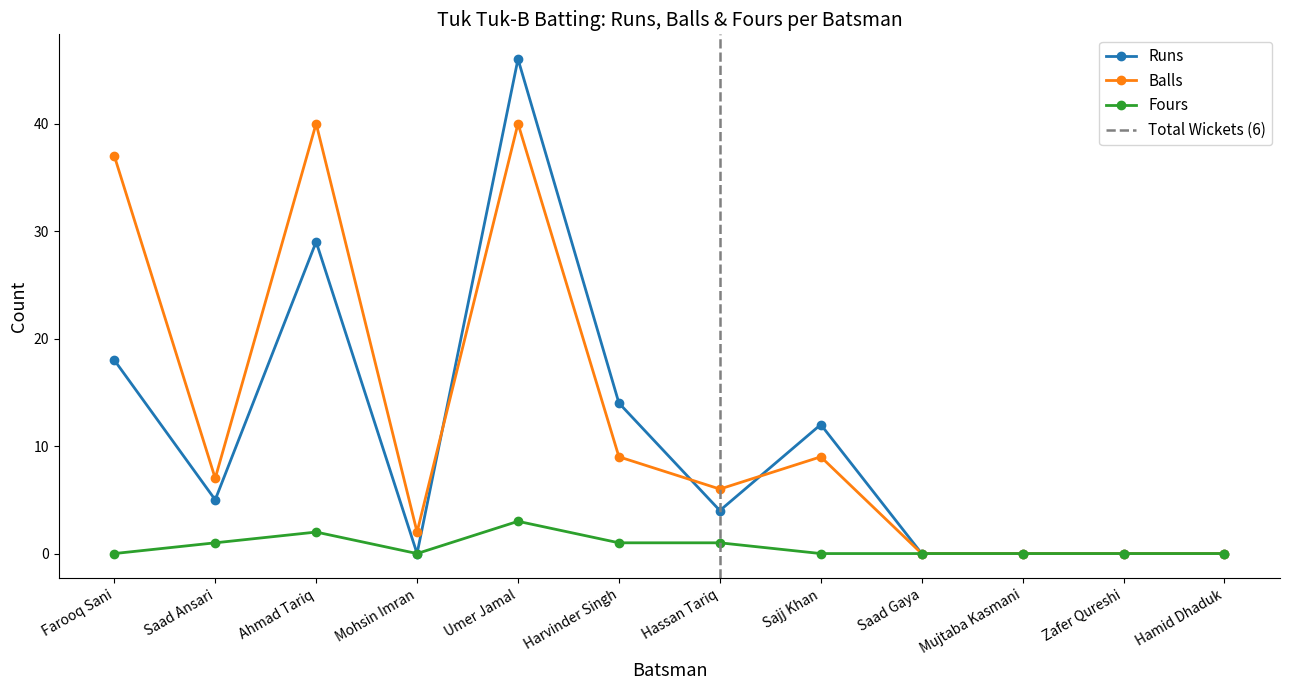

What is the average value of the Fours series?

1